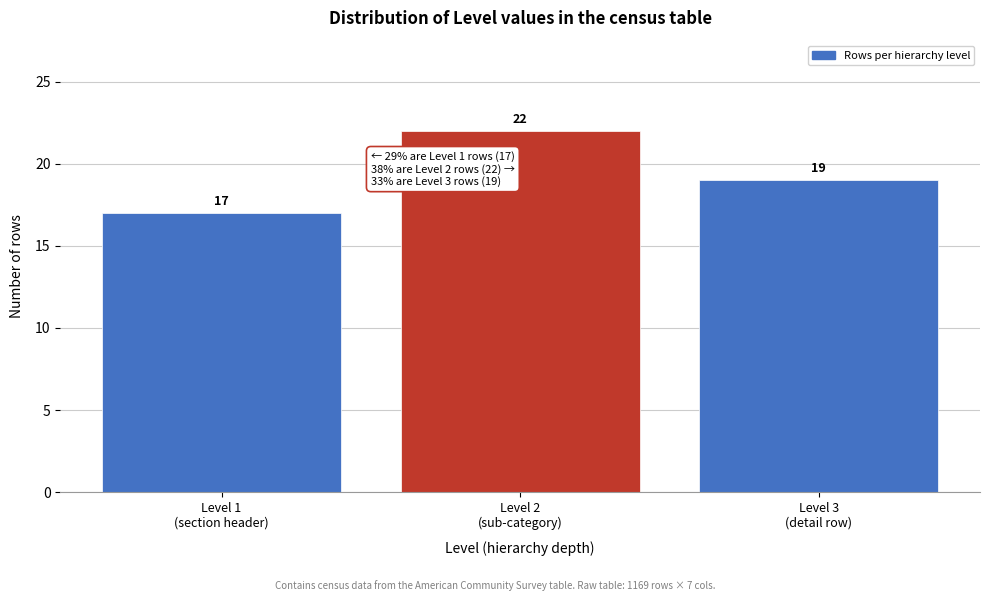

Reading right to left, list all the values displayed in this chart.

19	22	17